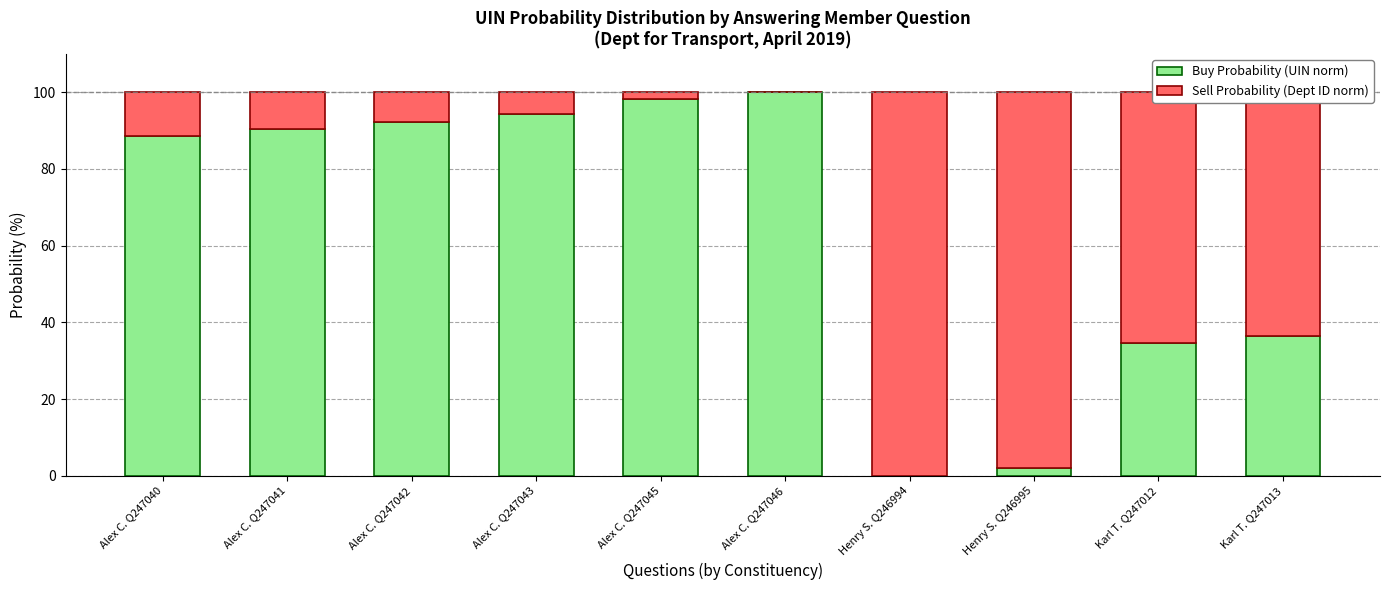

What is the total value across all series at Karl T. Q247013?

100.0